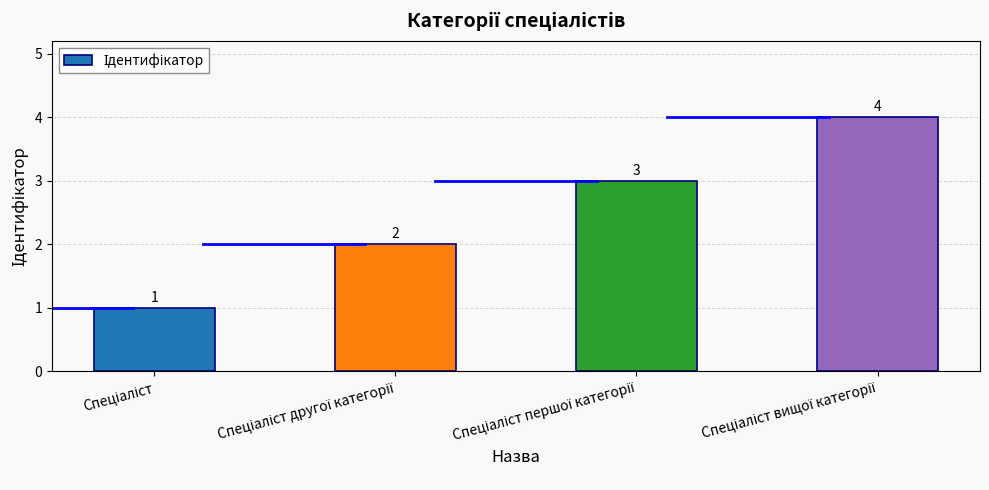

How many values are between 2 and 4?

3